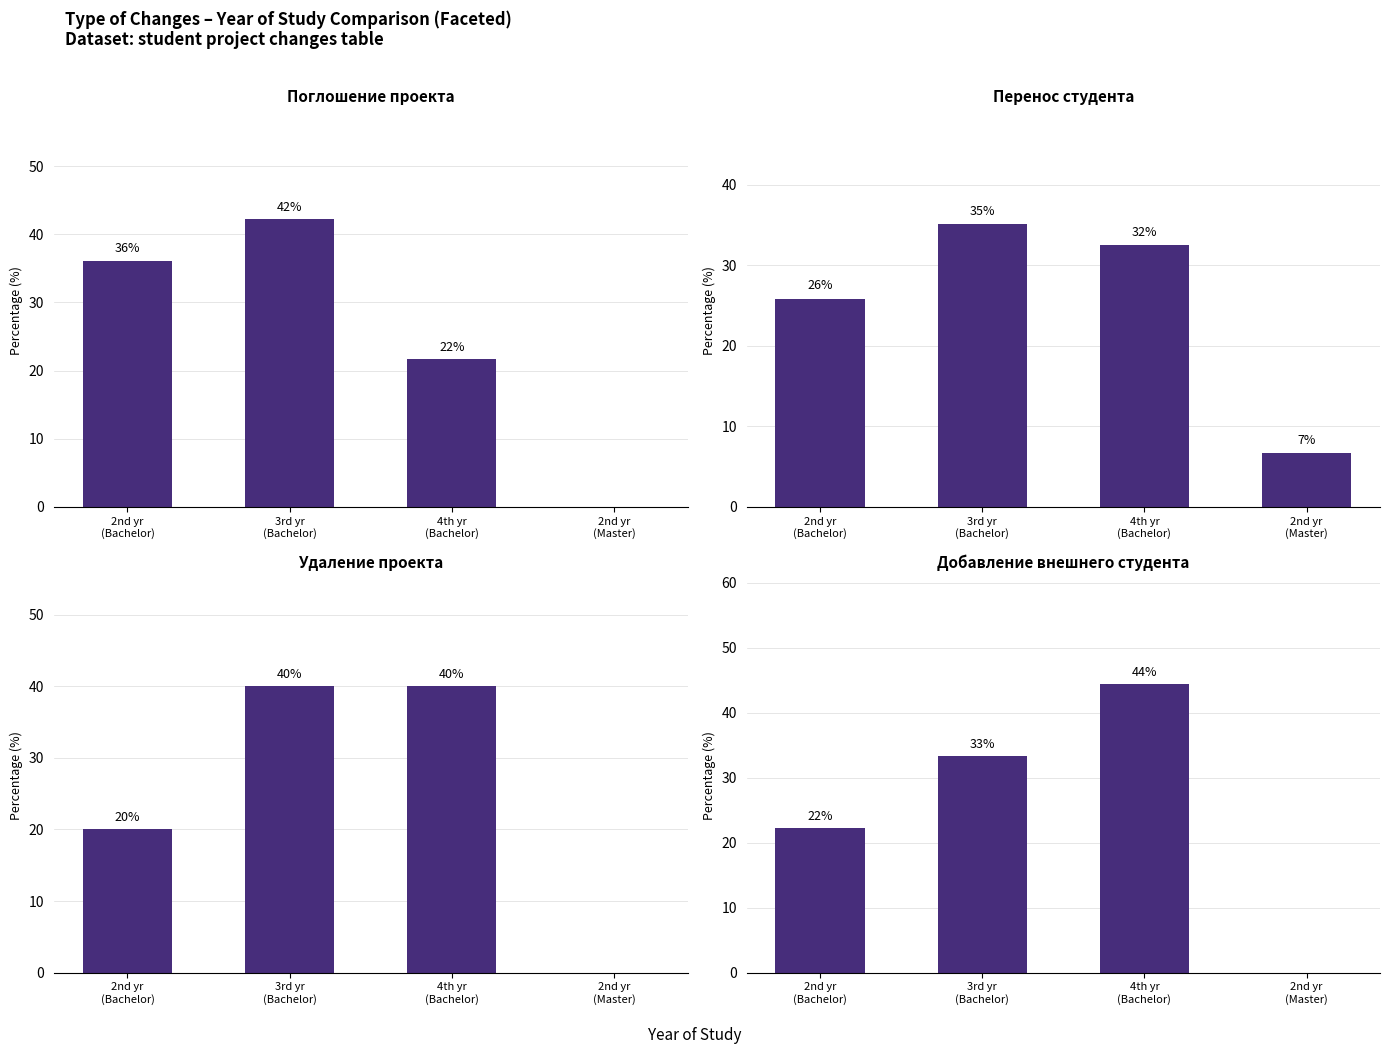

True or false: Перенос студента has a value of 6.6 at 2nd yr
(Master).

True